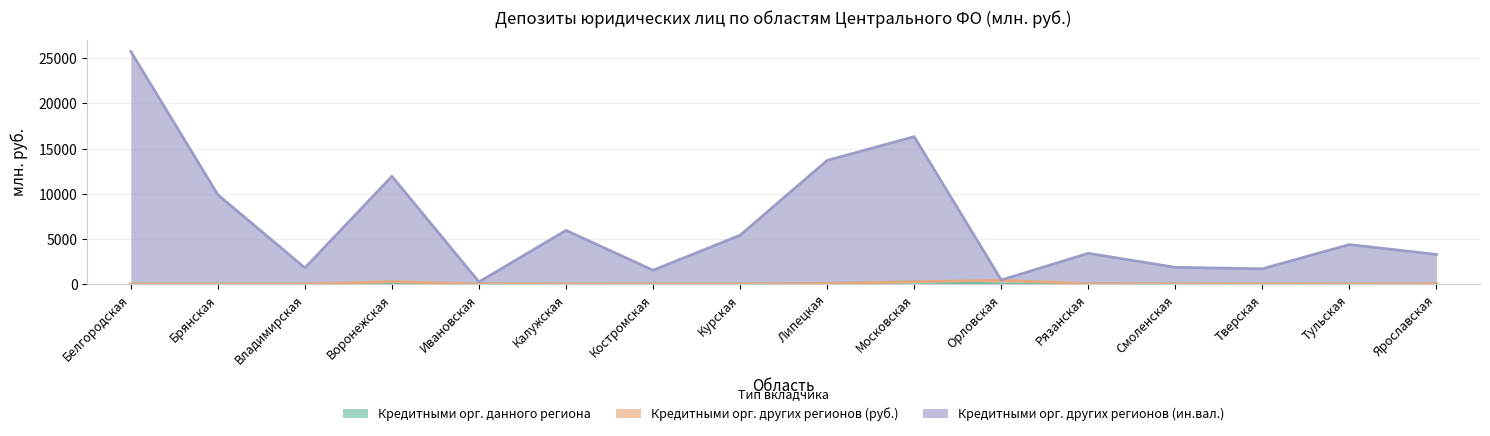

True or false: Кредитными орг. данного региона and Кредитными орг. других регионов (ин.вал.) intersect in this chart.

False